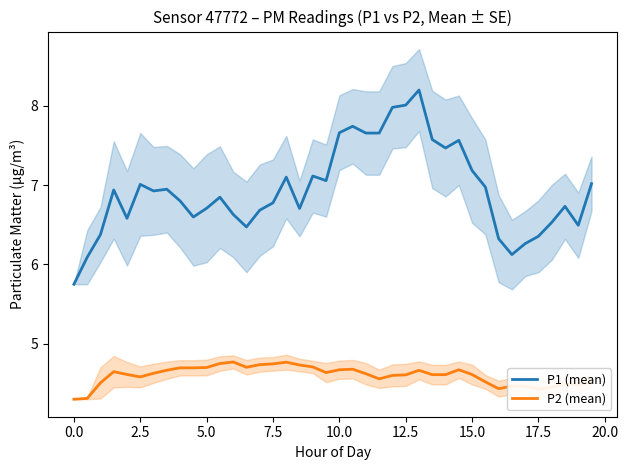

True or false: P2 (mean) has a value of 1.1 at 15.0.

False